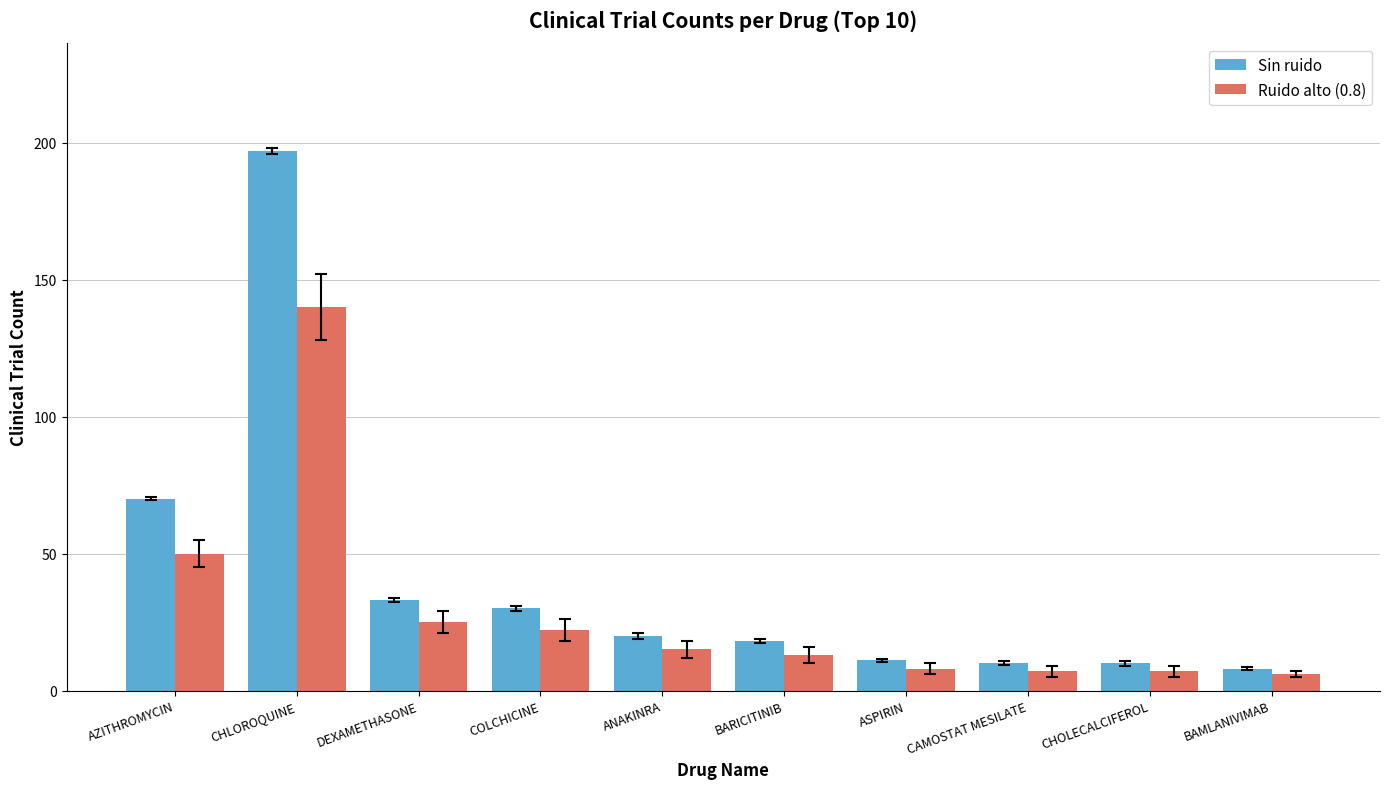

What is the sum of all Ruido alto (0.8) values?

293